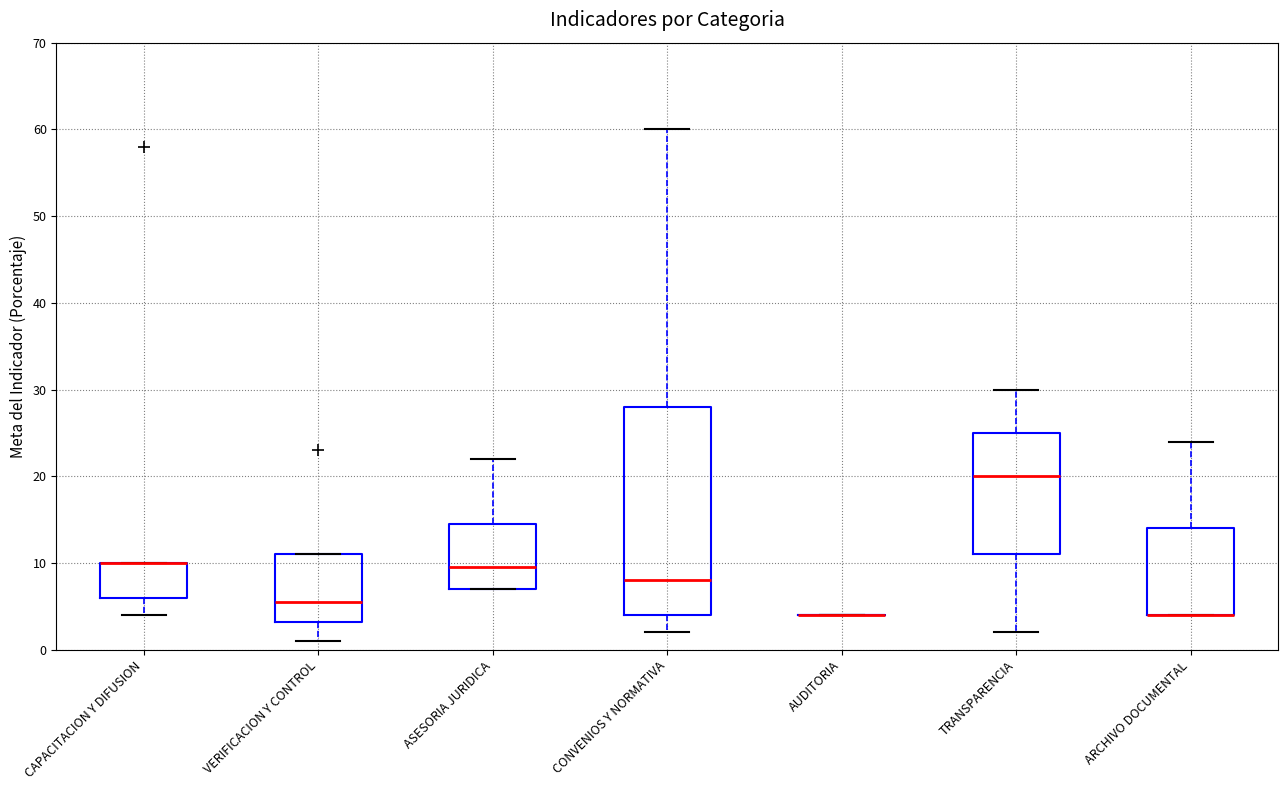

Comparing the boxes themselves (not the whiskers), which one is the tallest?

CONVENIOS Y NORMATIVA